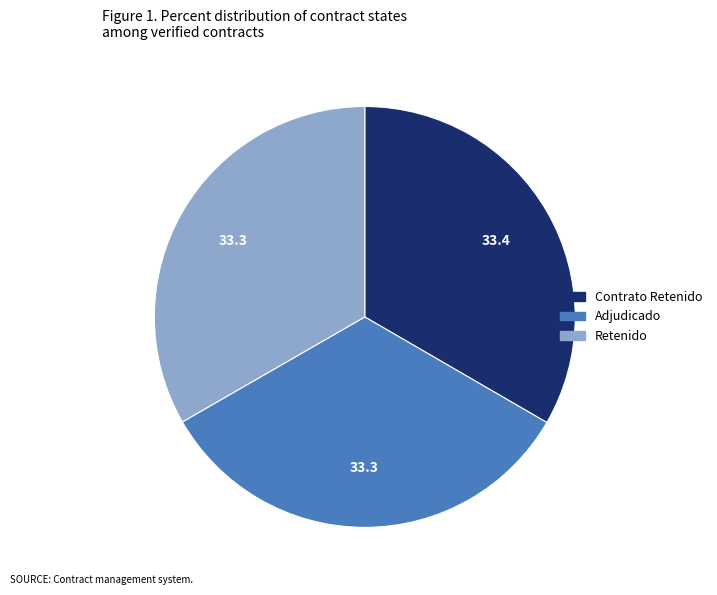

Does any single category account for the majority?

No